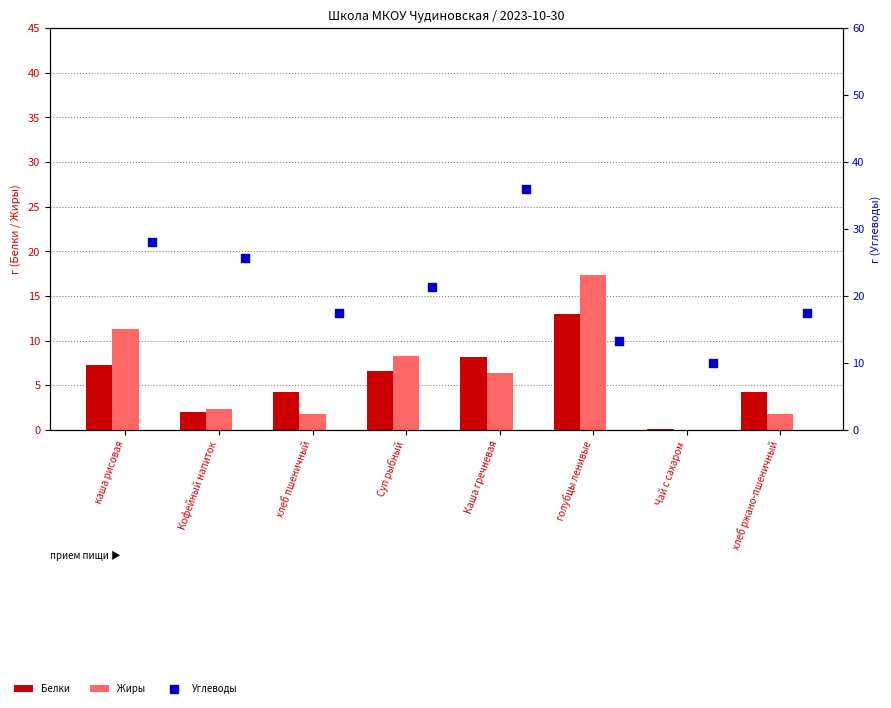

At which category is the sum across all series the highest?

Каша гречневая